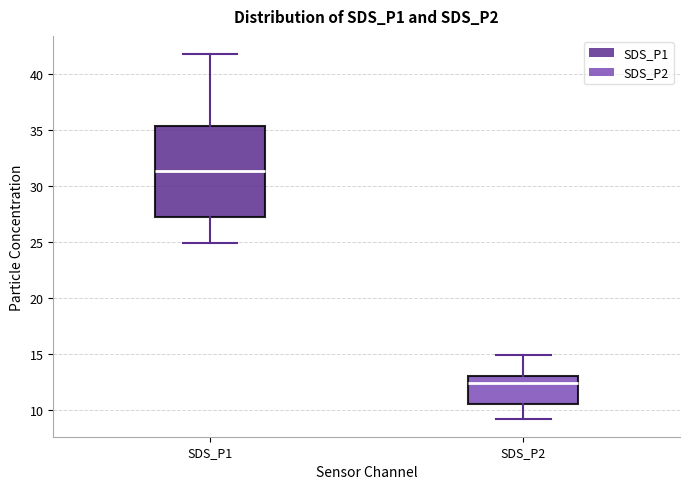

Which box has the lowest median line?

SDS_P2